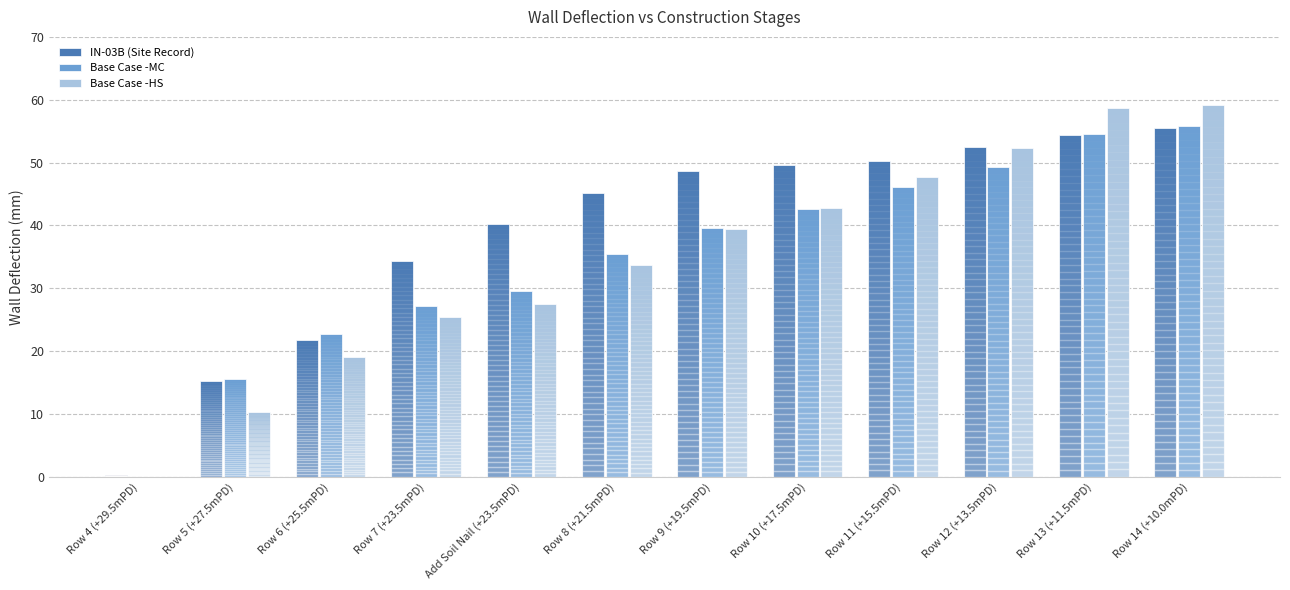

What is the sum of the IN-03B (Site Record) values at Row 6 (+25.5mPD) and Row 8 (+21.5mPD)?

66.9